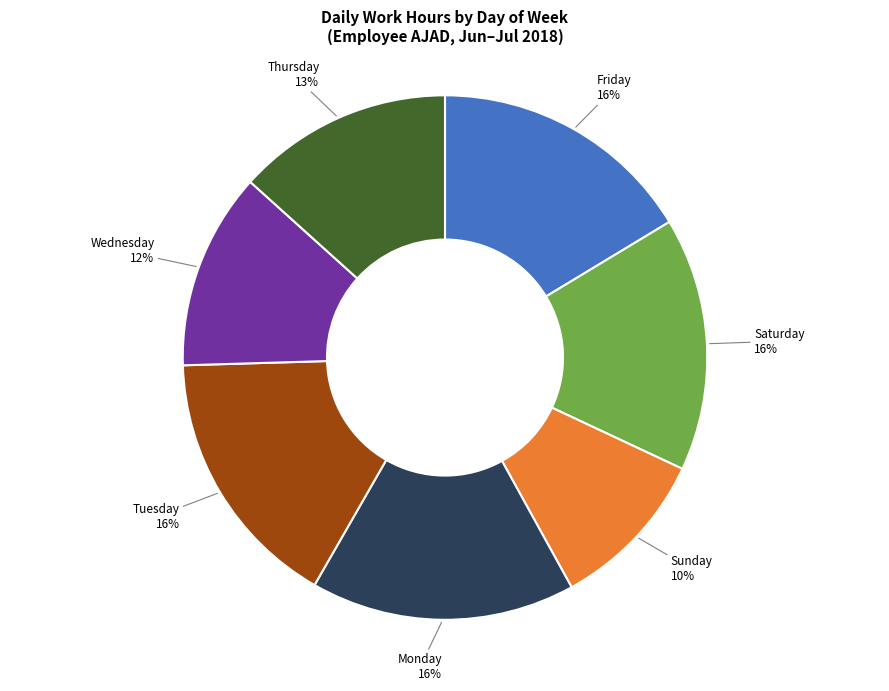

Is there a majority slice in this chart?

No